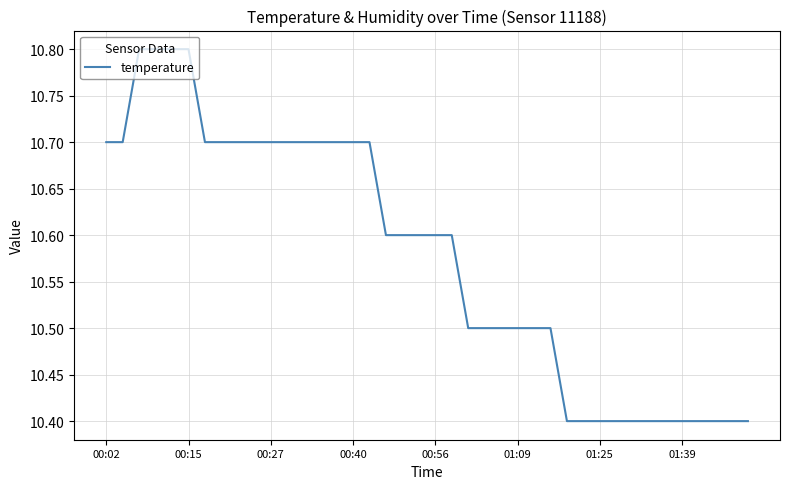

What is the difference between the maximum and minimum values?

0.4